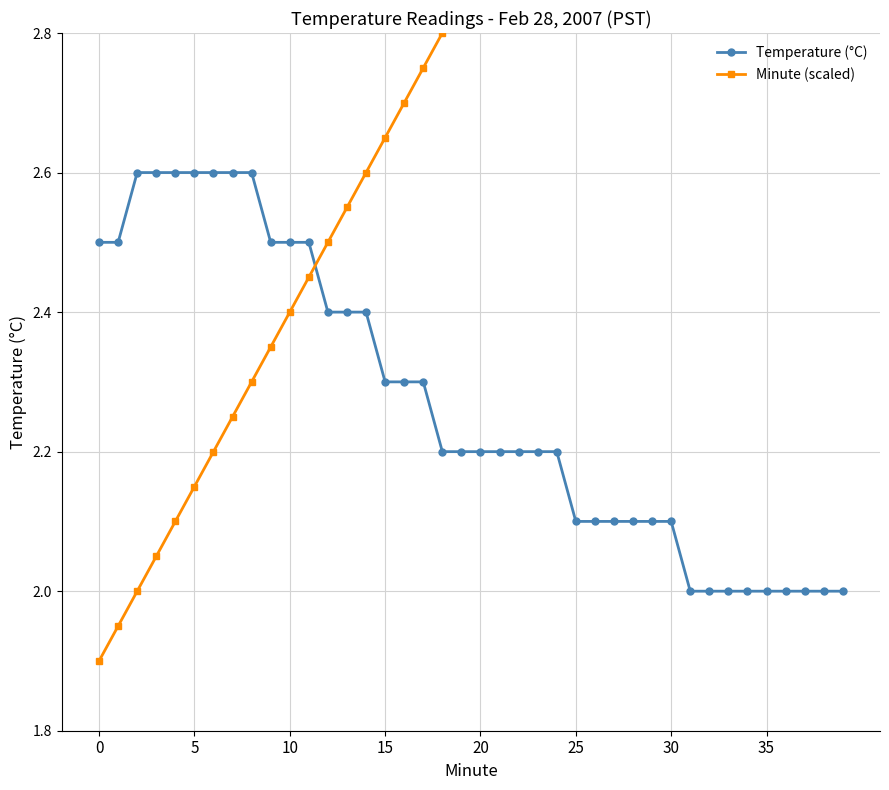

At which category does the chart reach its peak across all series?

39